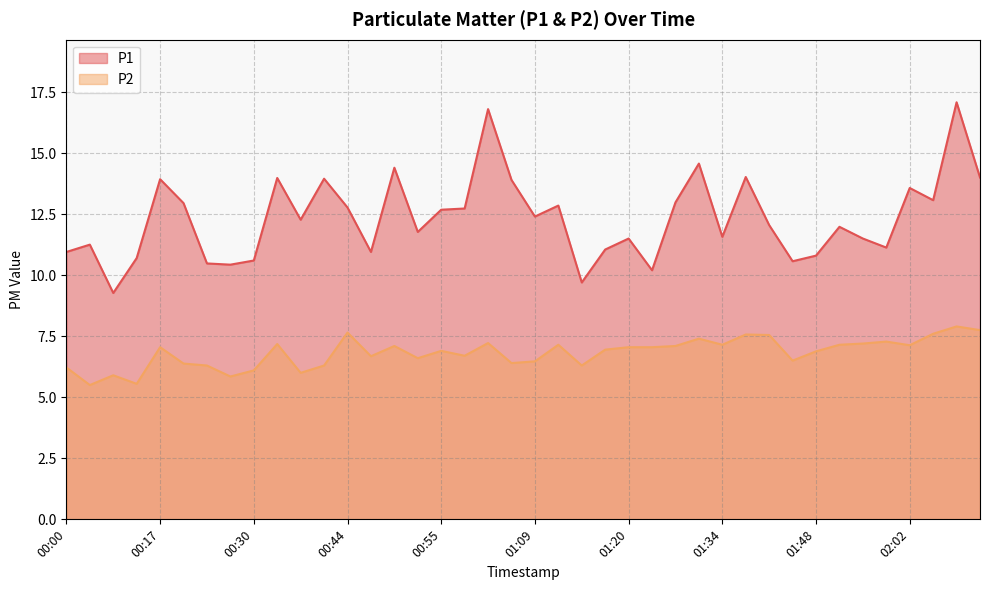

Which series has the widest spread of values?

P1